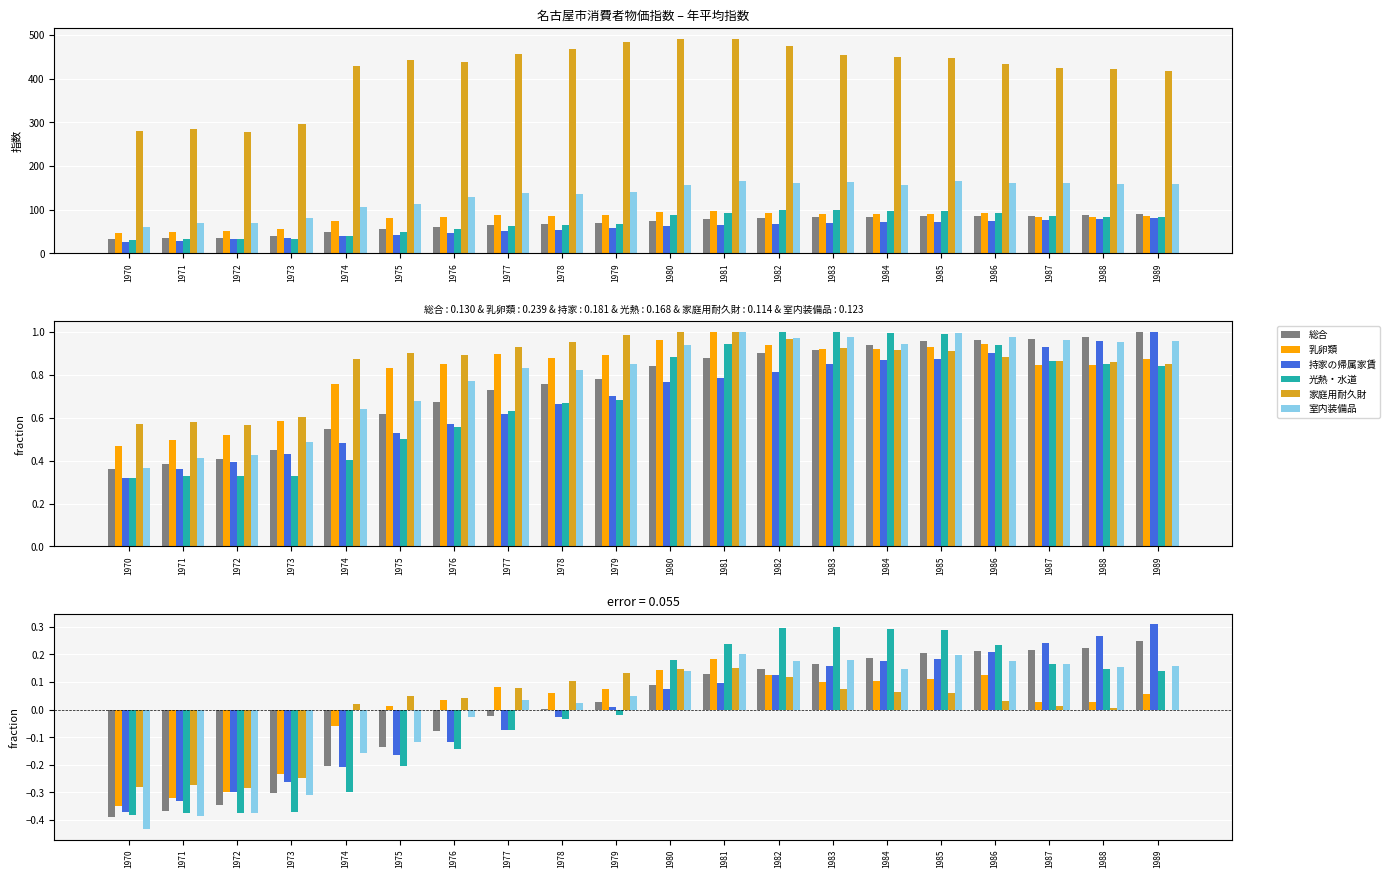

What is the value of the 持家の帰属家賃 bar at the 17th from the left?

0.2